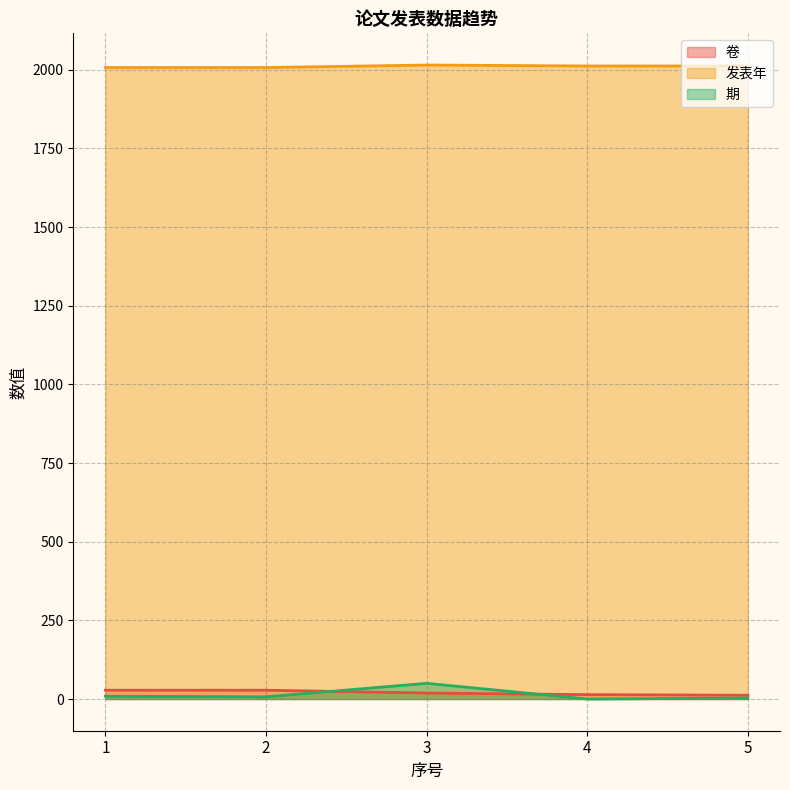

How many data points in 期 are less than 7?

2